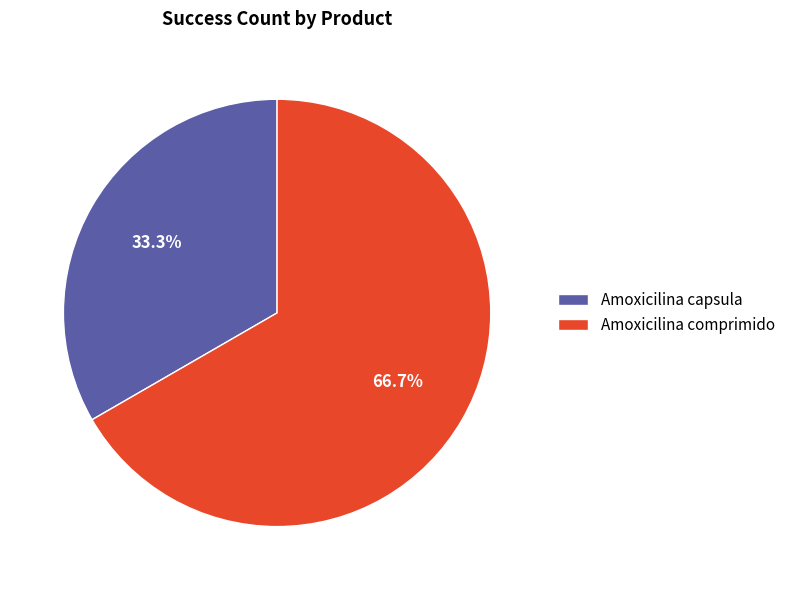

Does Amoxicilina capsula account for over 50% of the chart?

No